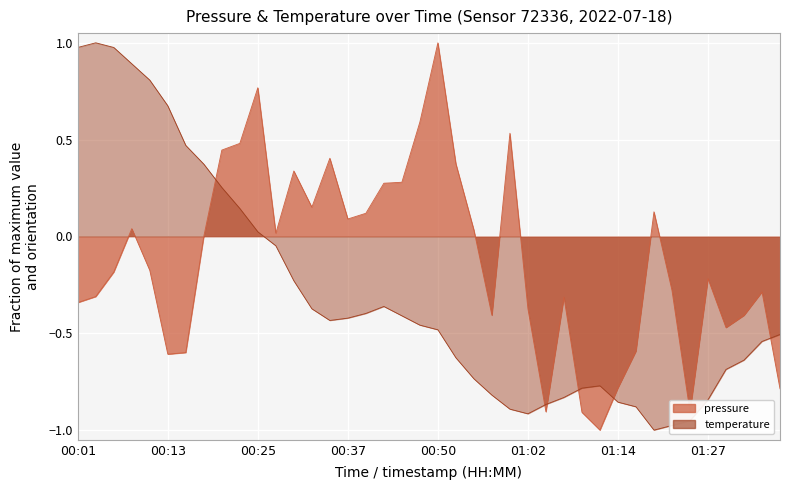

At which category does temperature reach its first local peak?

00:04